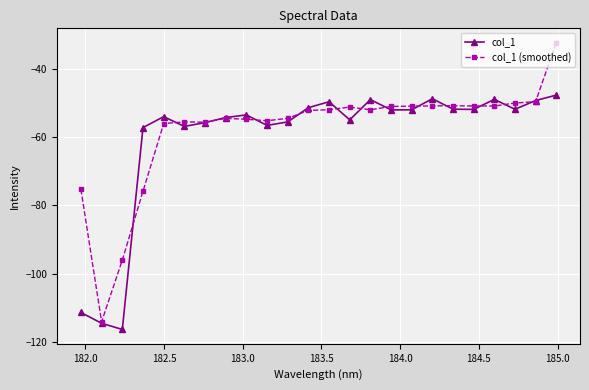

What is the lowest value of the col_1 (smoothed) series?

-114.1